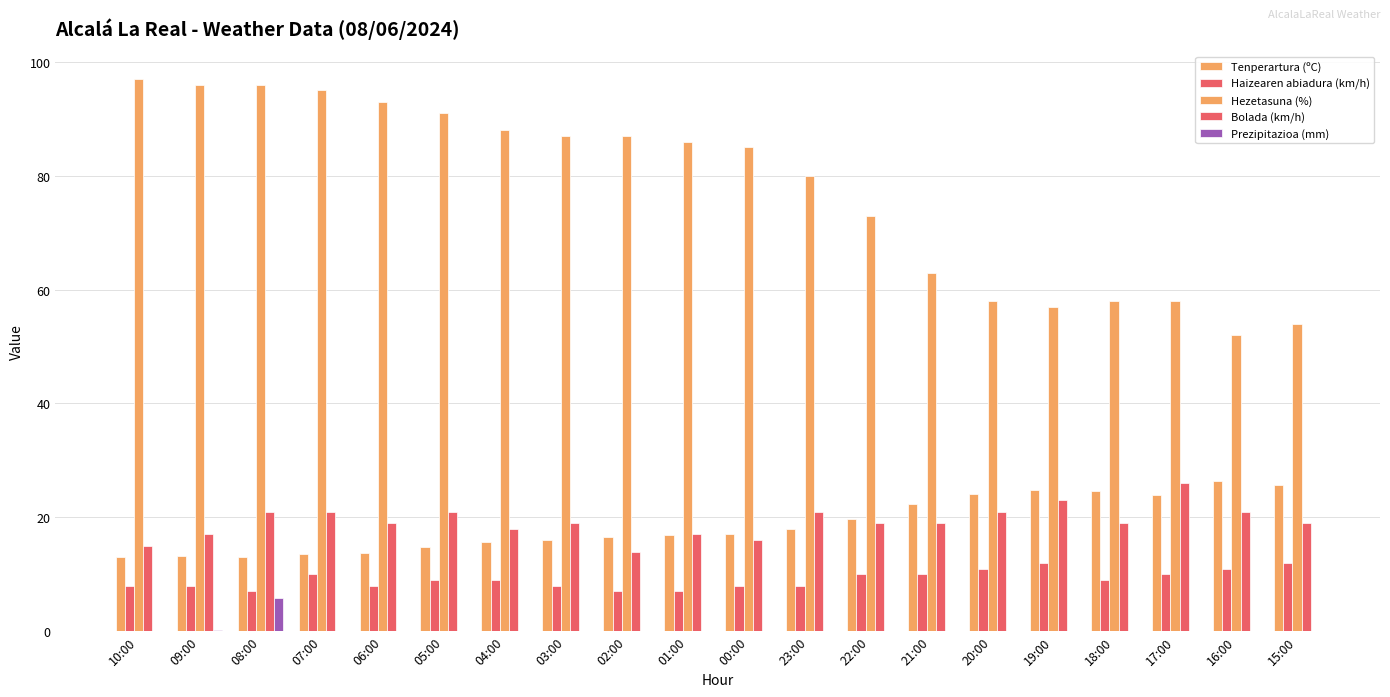

How many groups of bars are there?

20